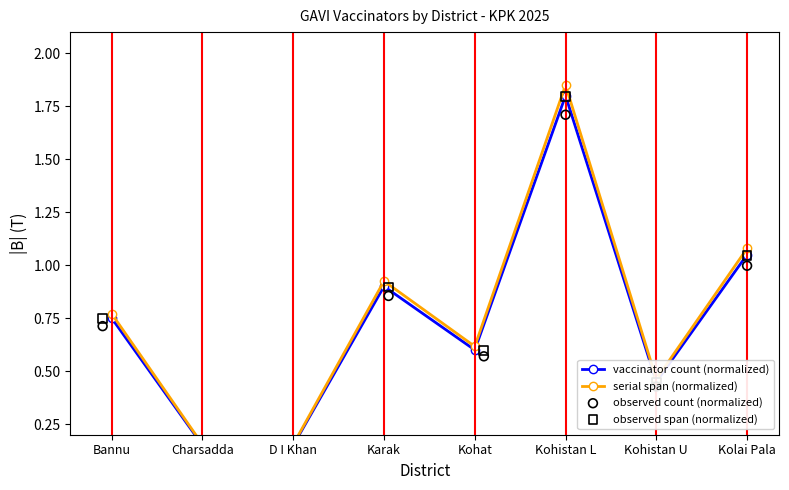

Which series reaches the maximum Y coordinate?

serial span (normalized)